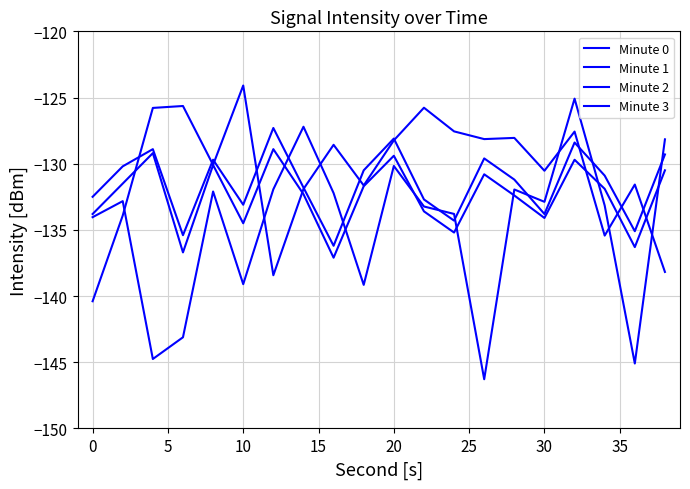

Rank the series by their maximum value, from lowest to highest.

Minute 3, Minute 2, Minute 0, Minute 1